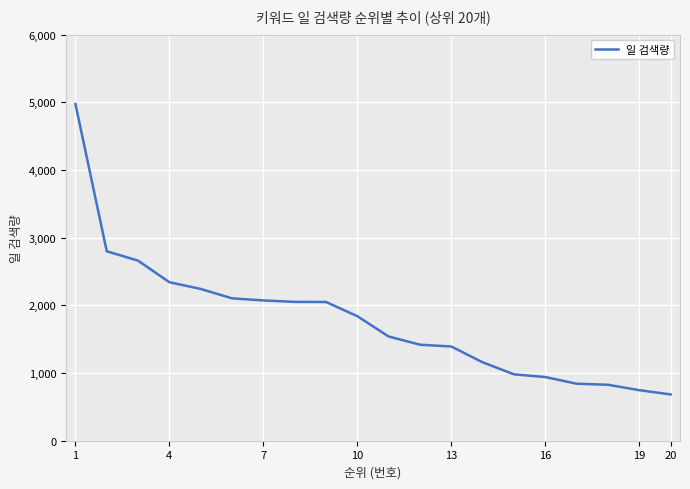

What is the greatest value displayed?

4977